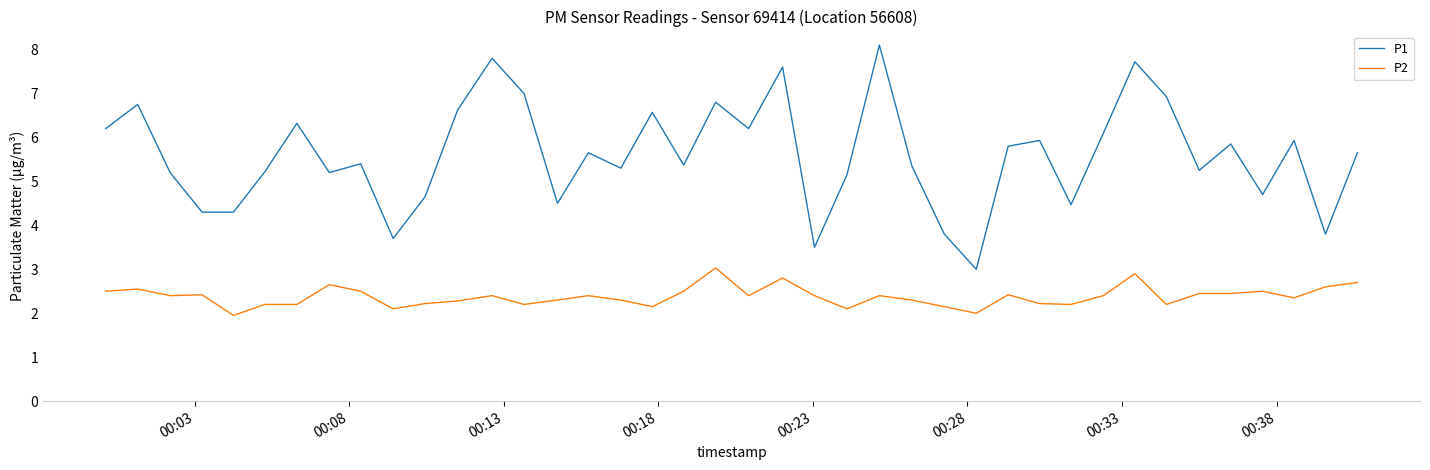

True or false: P2 and P1 cross at least once.

False